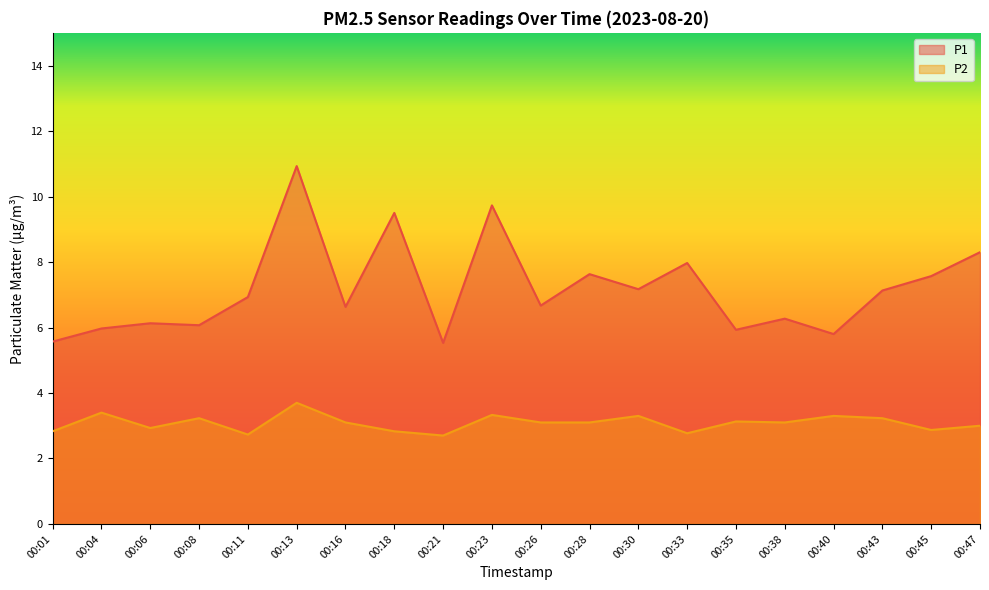

Which category has the lowest value in the P1 series?

00:21